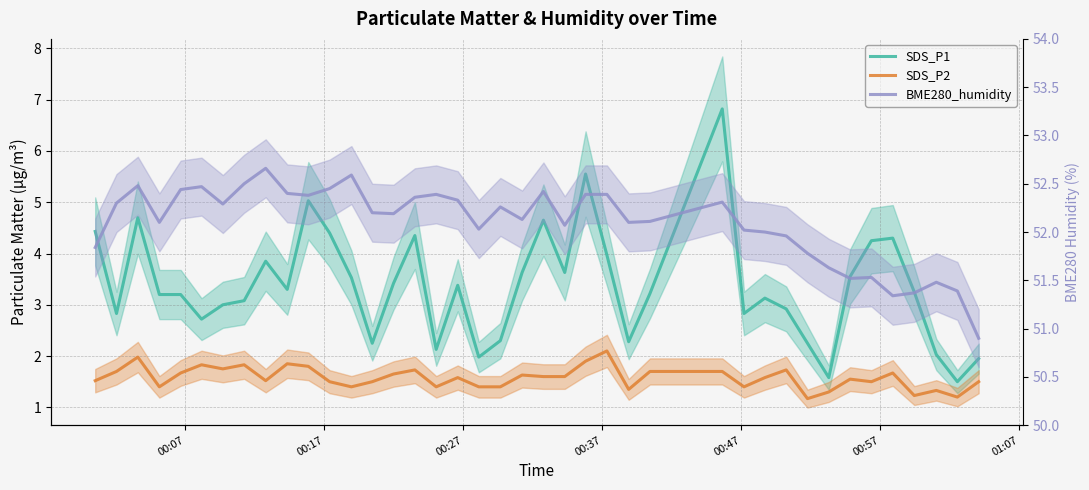

True or false: BME280_humidity and SDS_P2 cross at least once.

False